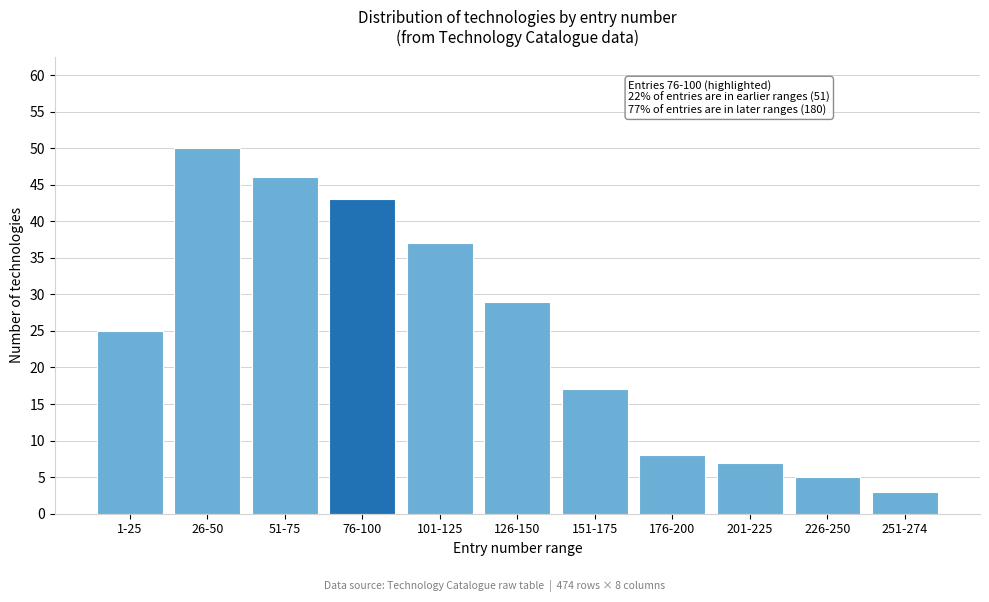

Reading left to right, transcribe all the data shown in this chart.

25	50	46	43	37	29	17	8	7	5	3